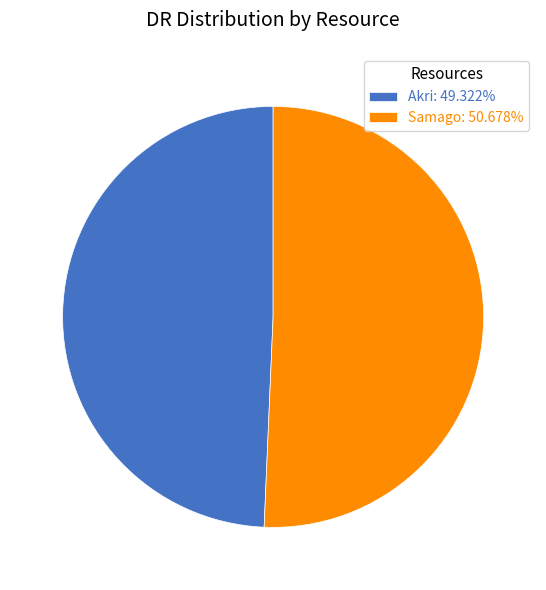

Which has a higher value, Akri or Samago?

Samago